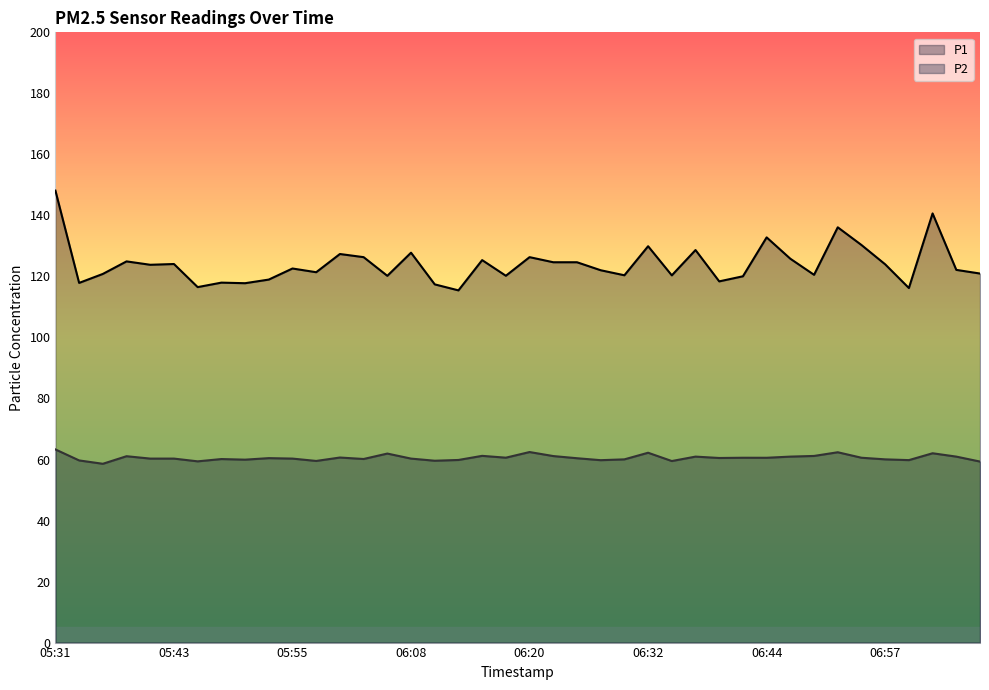

Reading left to right, list all the values displayed in this chart.

P1: 148.1	117.9	120.8	124.9	123.8	124.1	116.5	118.0	117.8	119.0	122.6	121.4	127.3	126.3	120.2	127.8	117.4	115.4	125.3	120.2	126.3	124.7	124.7	122.0	120.4	129.9	120.3	128.7	118.4	120.0	132.8	125.8	120.5	136.1	130.3	124.0	116.2	140.7	122.2	121.0
P2: 63.3	59.7	58.6	61.1	60.3	60.3	59.4	60.1	60.0	60.5	60.3	59.5	60.6	60.2	62.0	60.3	59.6	59.9	61.2	60.6	62.5	61.1	60.4	59.8	60.0	62.2	59.5	61.0	60.5	60.6	60.6	61.0	61.2	62.4	60.6	60.0	59.8	62.0	61.0	59.3